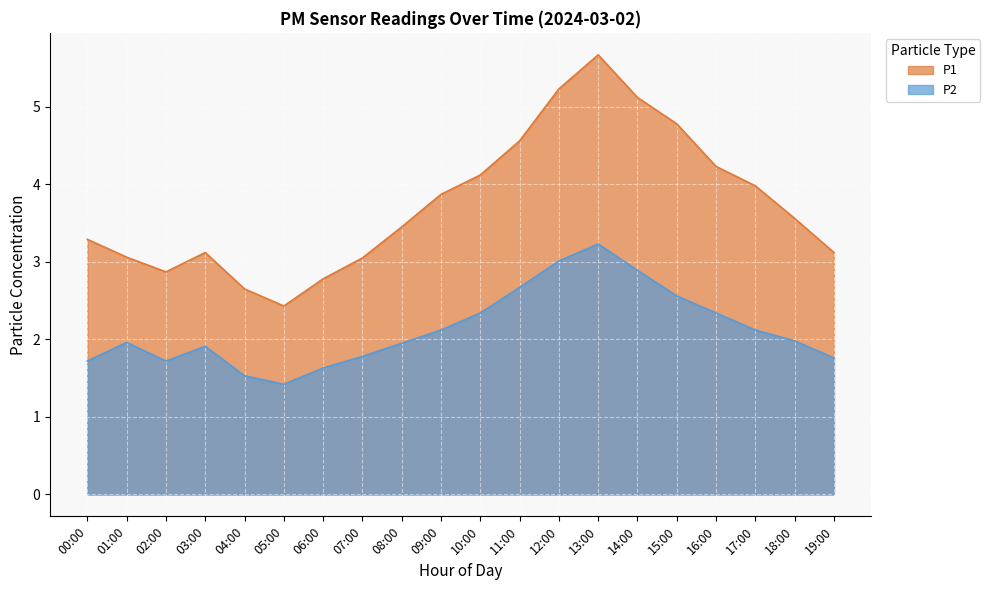

True or false: P1 and P2 cross at least once.

False